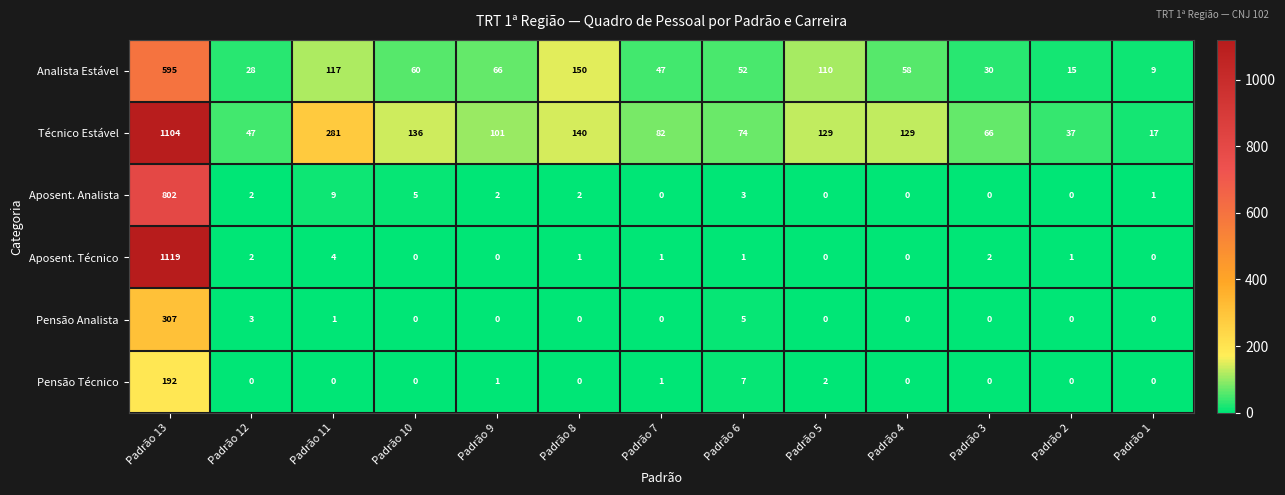

What is the spread (max minus min) of values at Padrão 12?

47